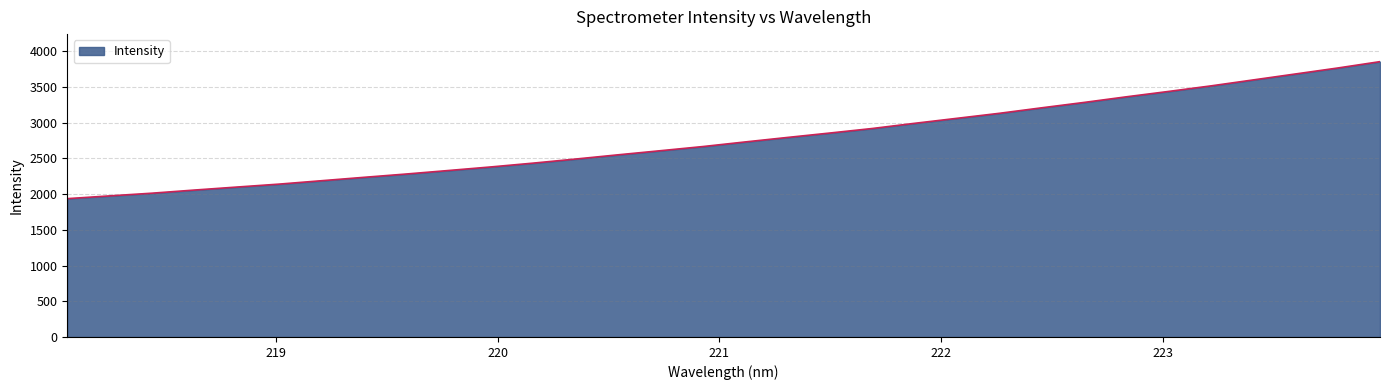

What is the difference between the maximum and minimum values?

1918.7